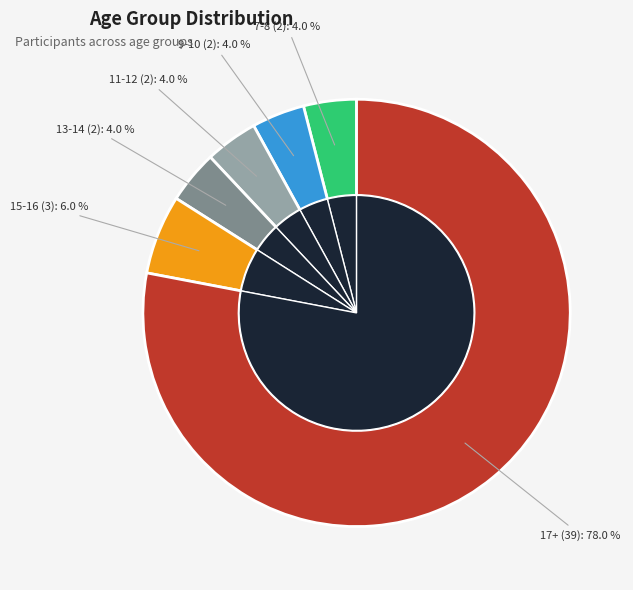

Does 7-8 represent more than half of the total?

No